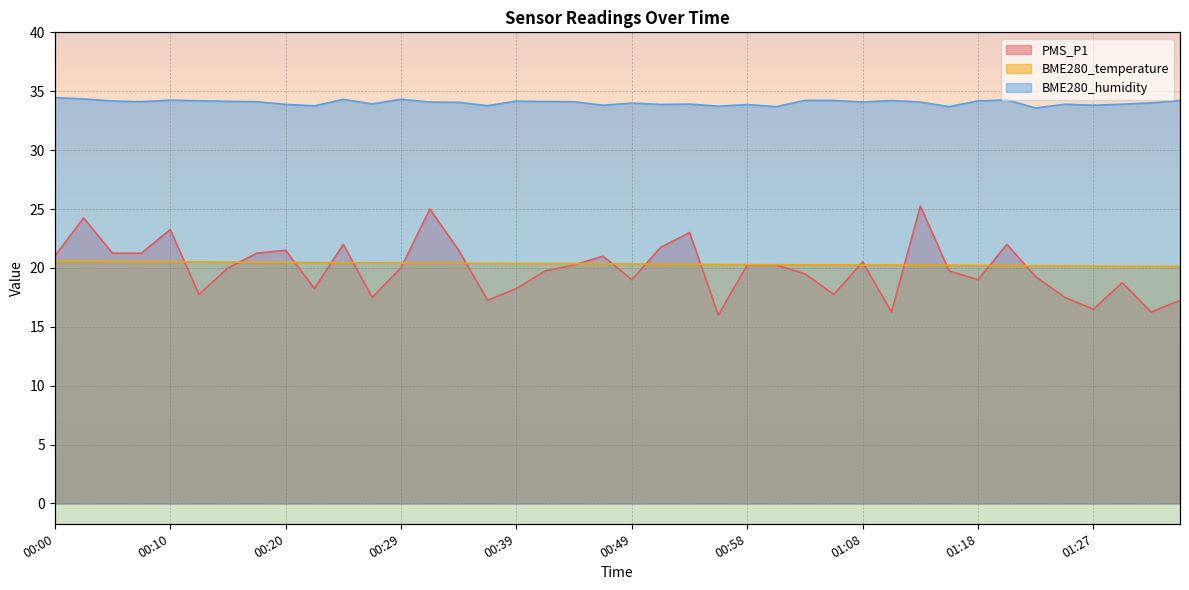

Where is PMS_P1 nearest to the value 20?

00:15